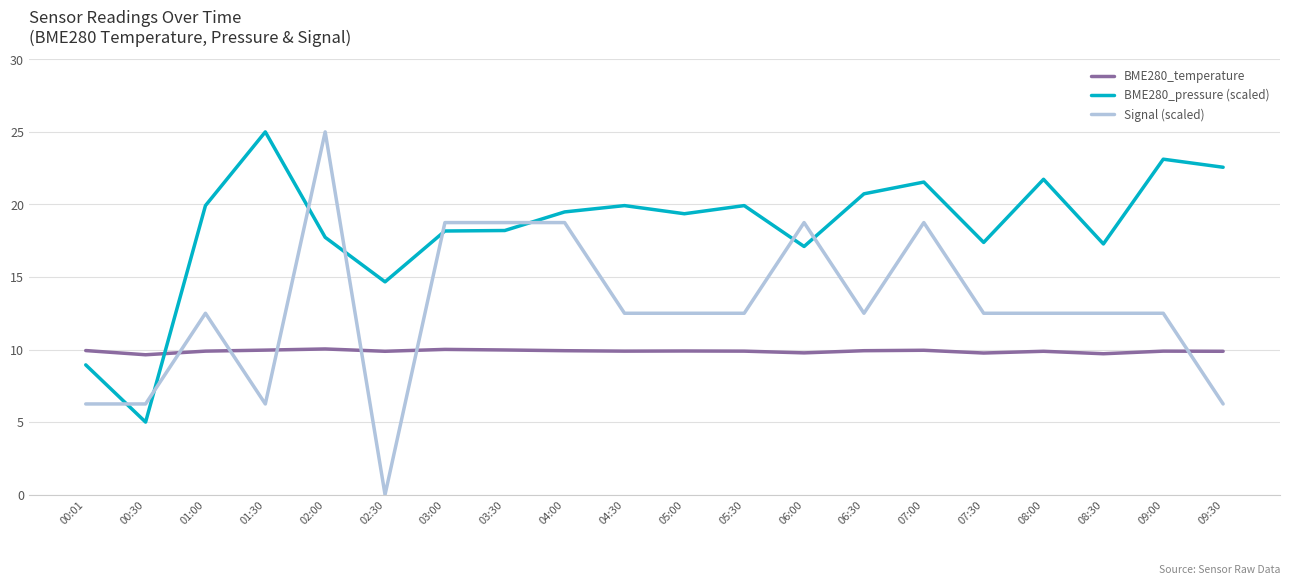

What position from the right is 09:00?

2